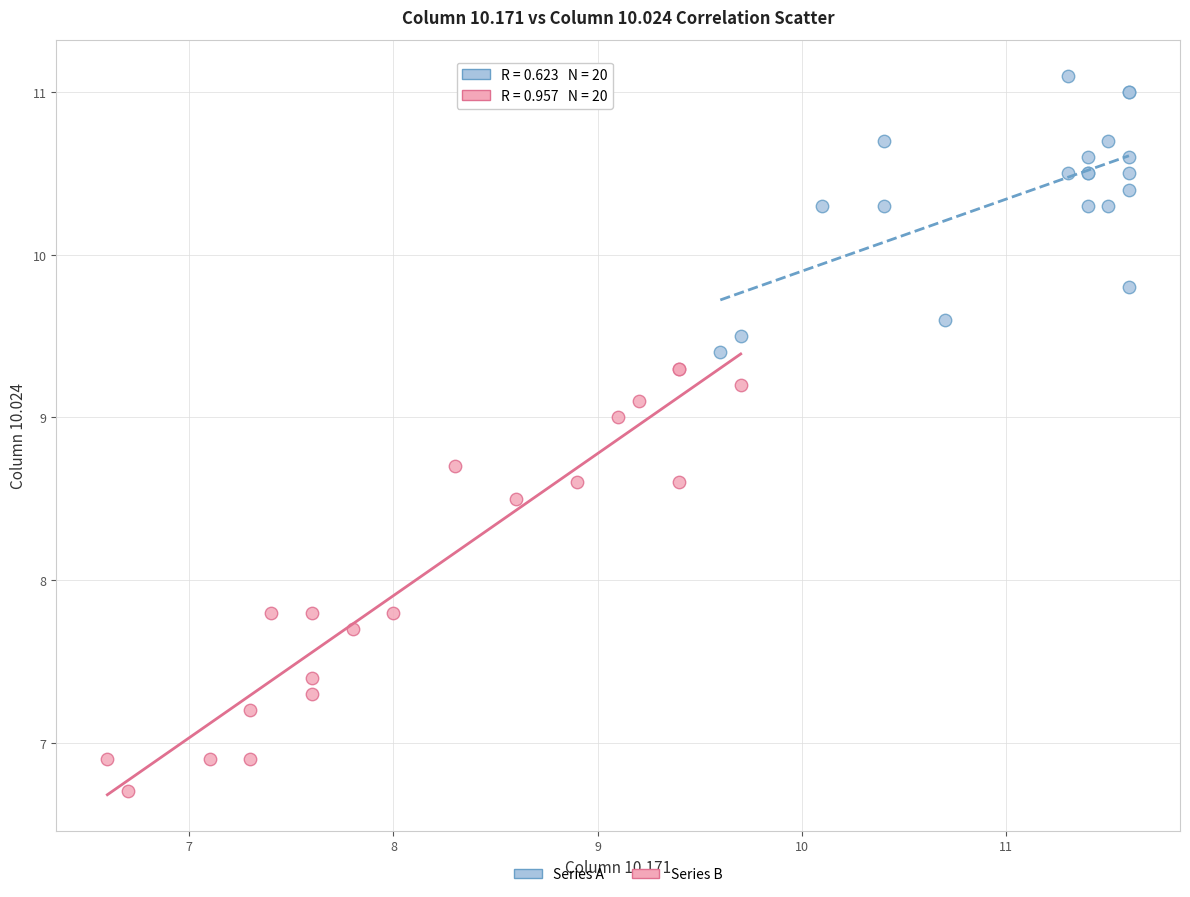

Which series contains the highest Y value?

Series A